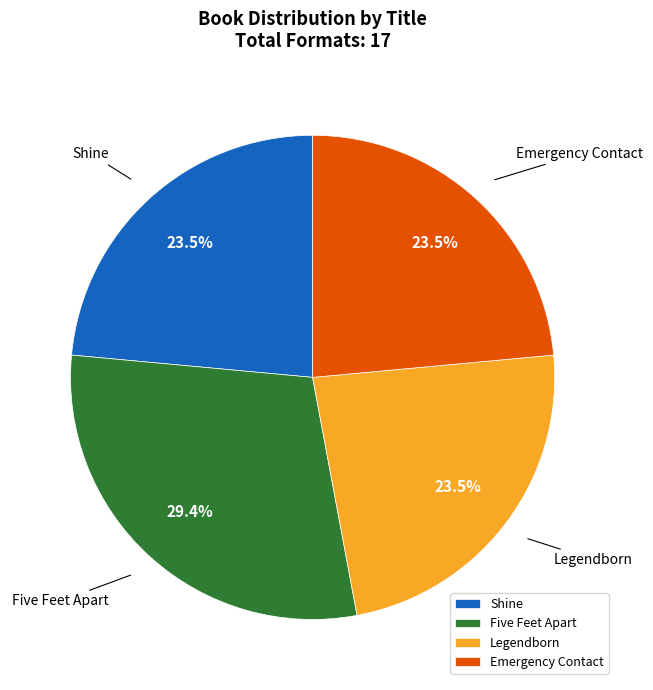

How much of the chart is everything except Legendborn?

76.5%